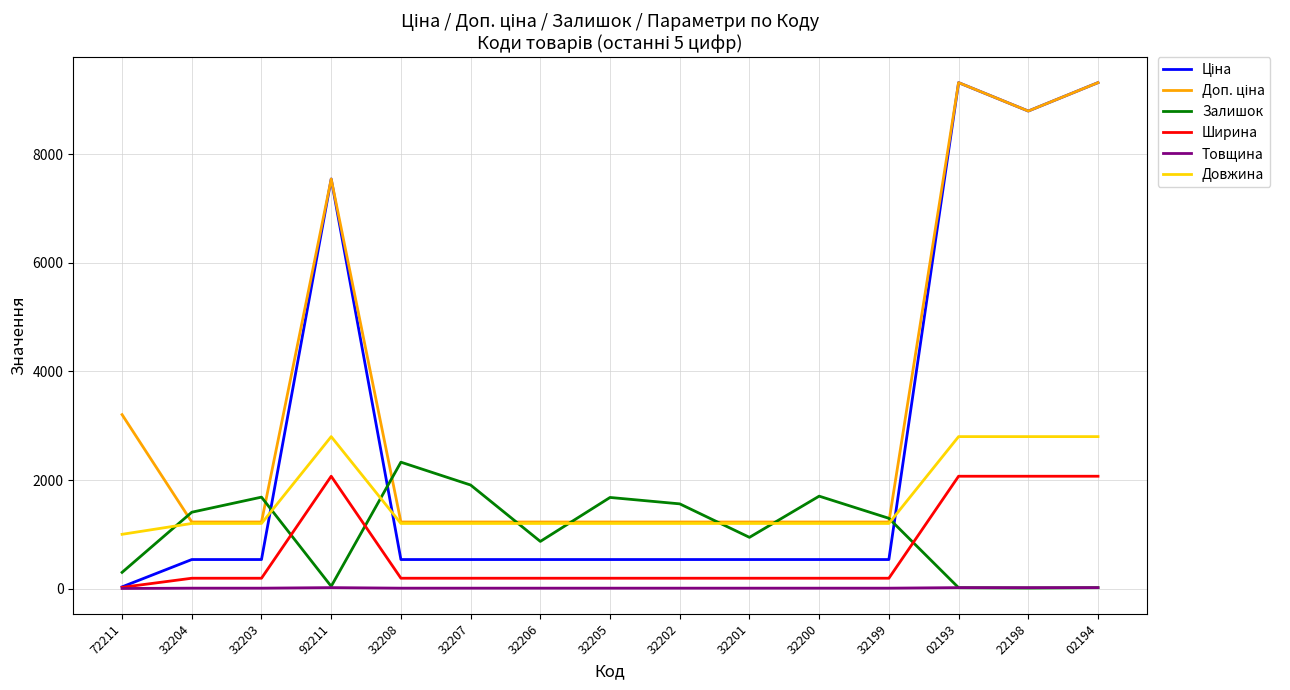

How many times do Ширина and Залишок cross each other?

3